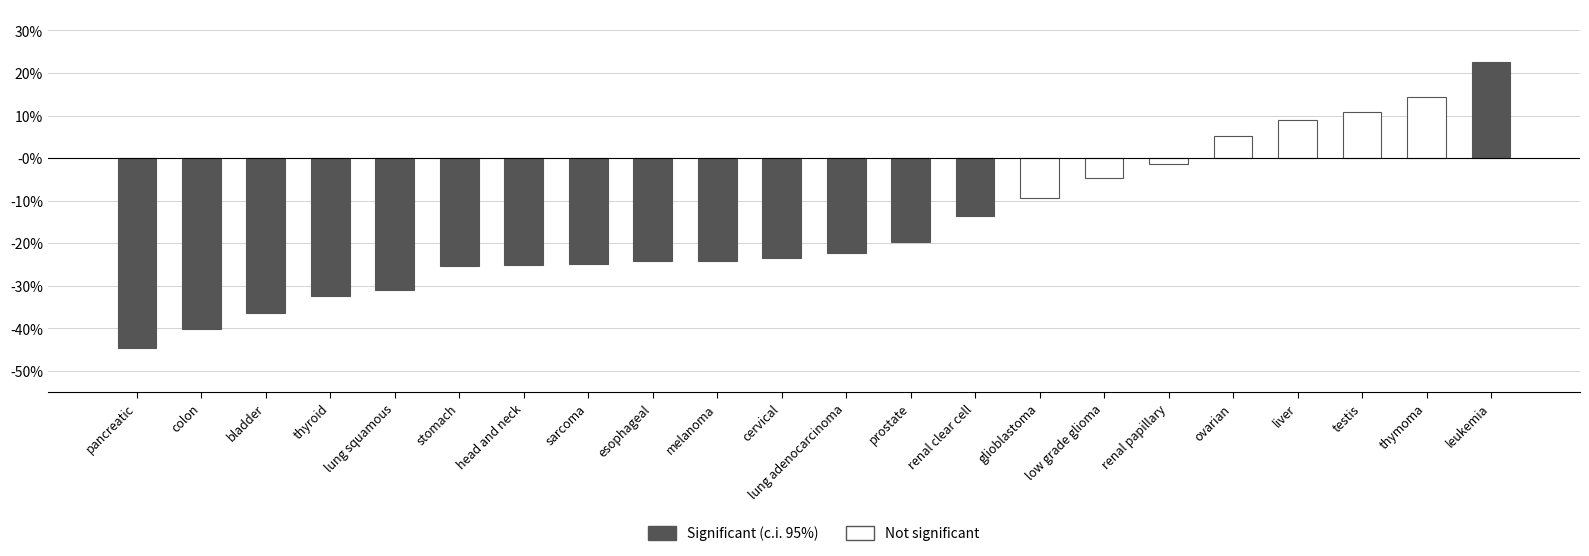

Reading left to right, list all the values displayed in this chart.

correlation: -0.4	-0.4	-0.4	-0.3	-0.3	-0.3	-0.3	-0.2	-0.2	-0.2	-0.2	-0.2	-0.2	-0.1	-0.1	-0.0	-0.0	0.1	0.1	0.1	0.1	0.2
p_value: 0.0	0.0	0.0	0.0	0.0	0.0	0.0	0.0	0.0	0.0	0.0	0.0	0.0	0.0	0.2	0.3	0.8	0.4	0.1	0.2	0.1	0.0